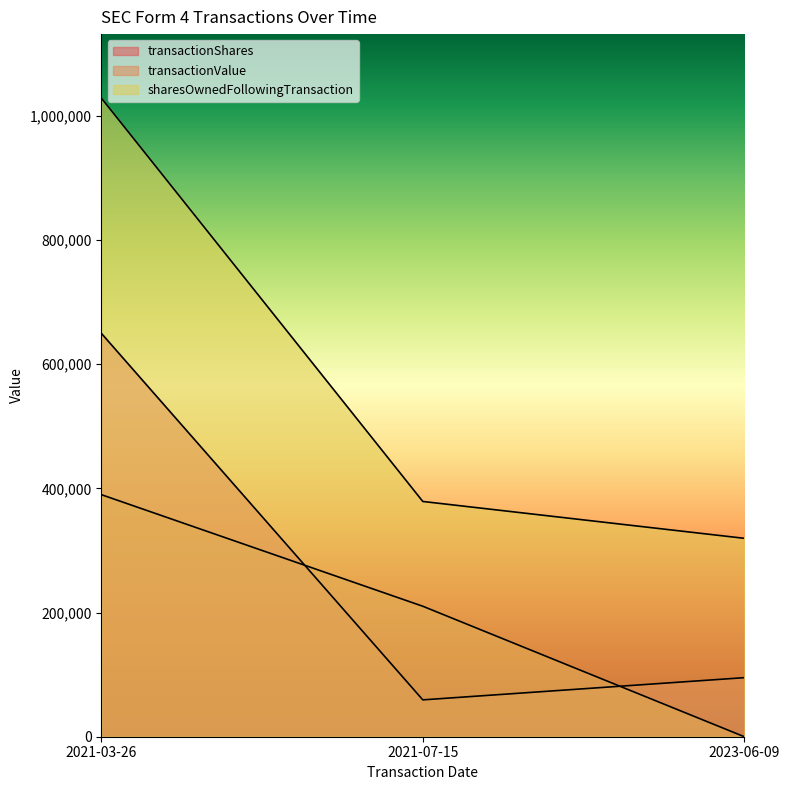

Is it true that transactionShares equals 95149 at 2023-06-09?

True